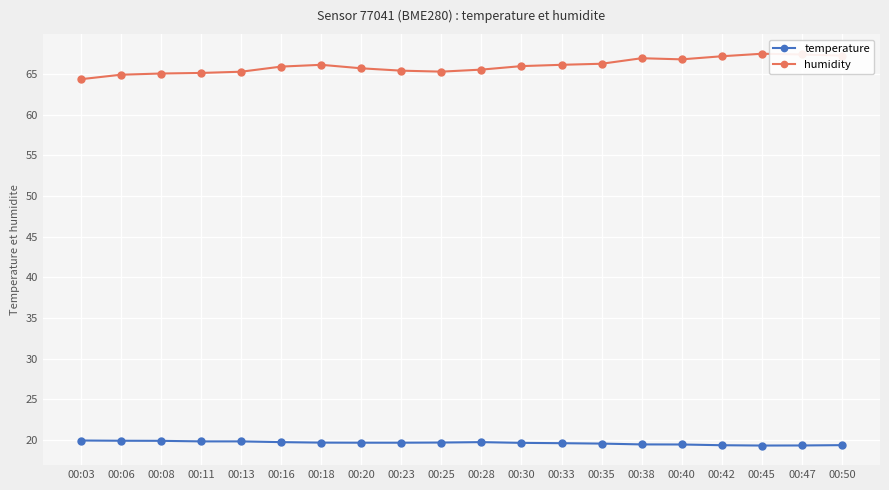

What is the value of the temperature point at the 3rd from the left?

19.9